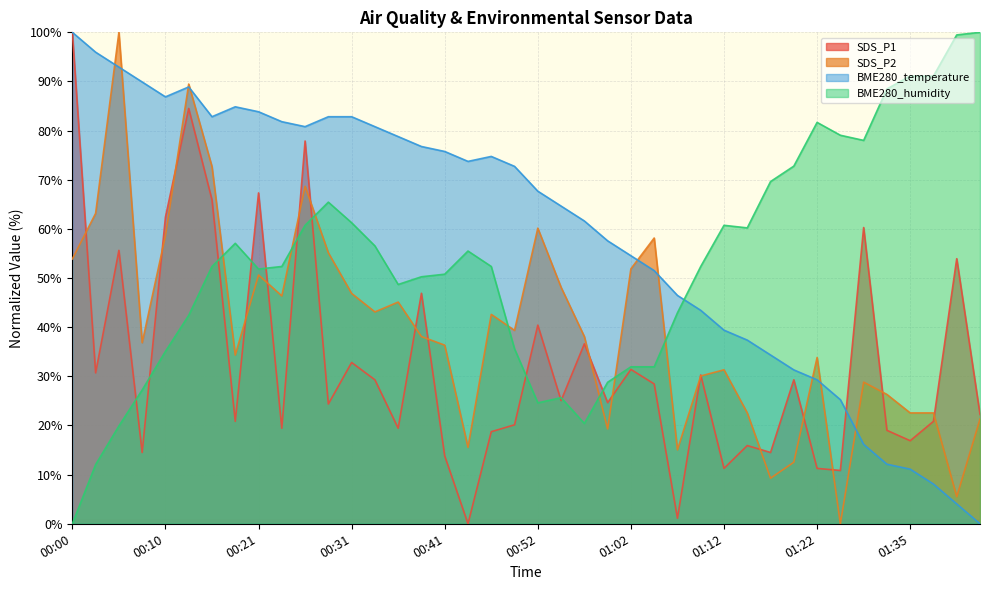

List the series in order of their overall mean, lowest first.

SDS_P1, SDS_P2, BME280_humidity, BME280_temperature